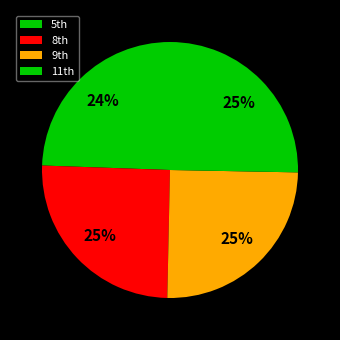

What is the smallest slice in the pie chart?

5th